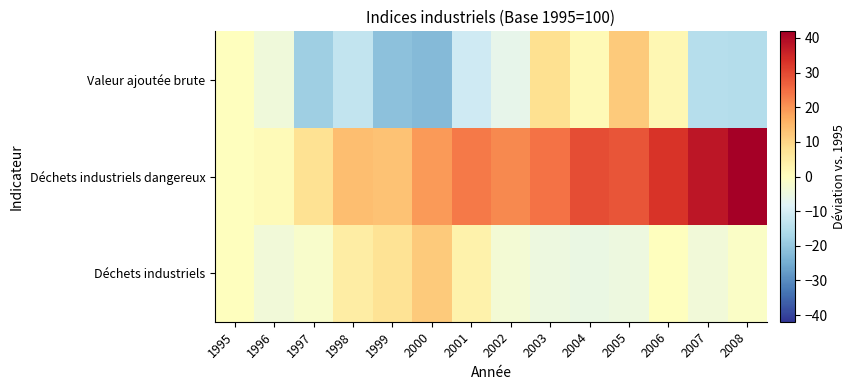

Count the number of data series in this chart.

3